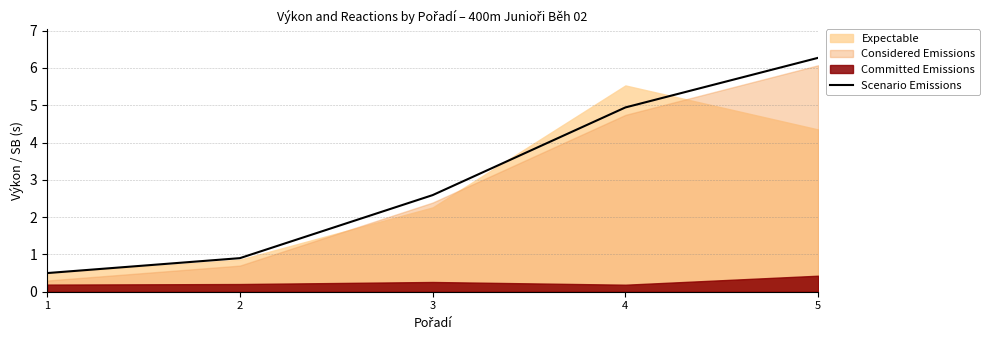

How many lines are shown in the chart?

1